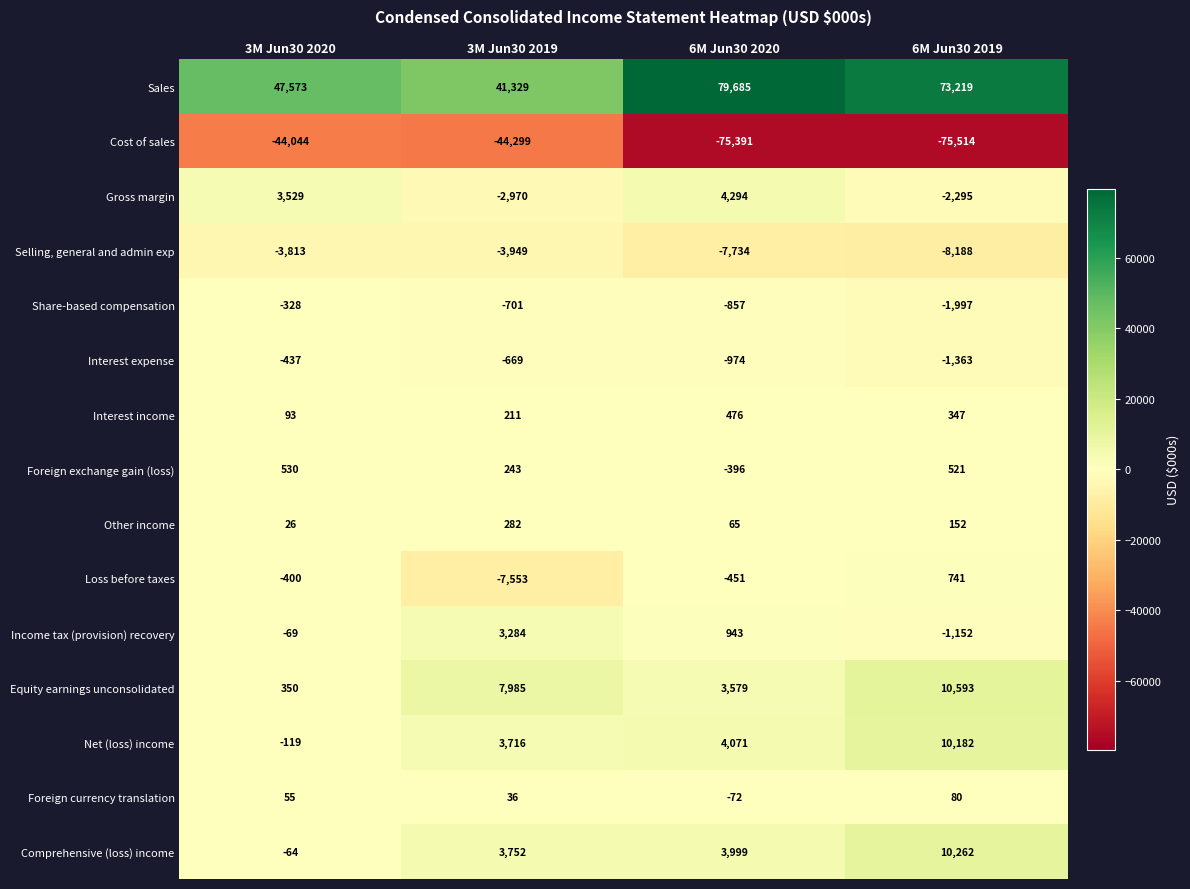

What is the maximum value shown in the chart?

79685